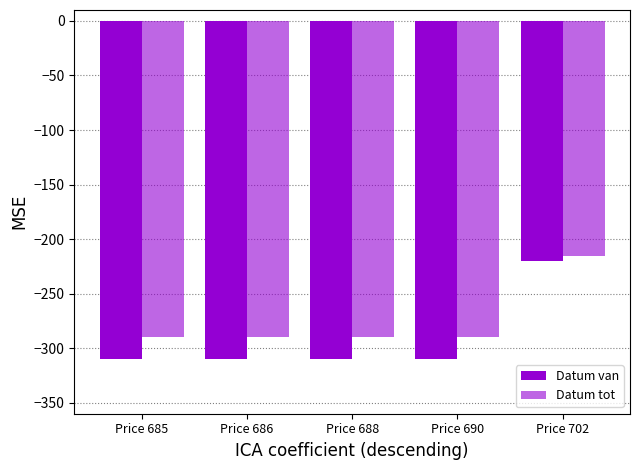

Are the bars grouped side by side (vs. stacked)?

Yes